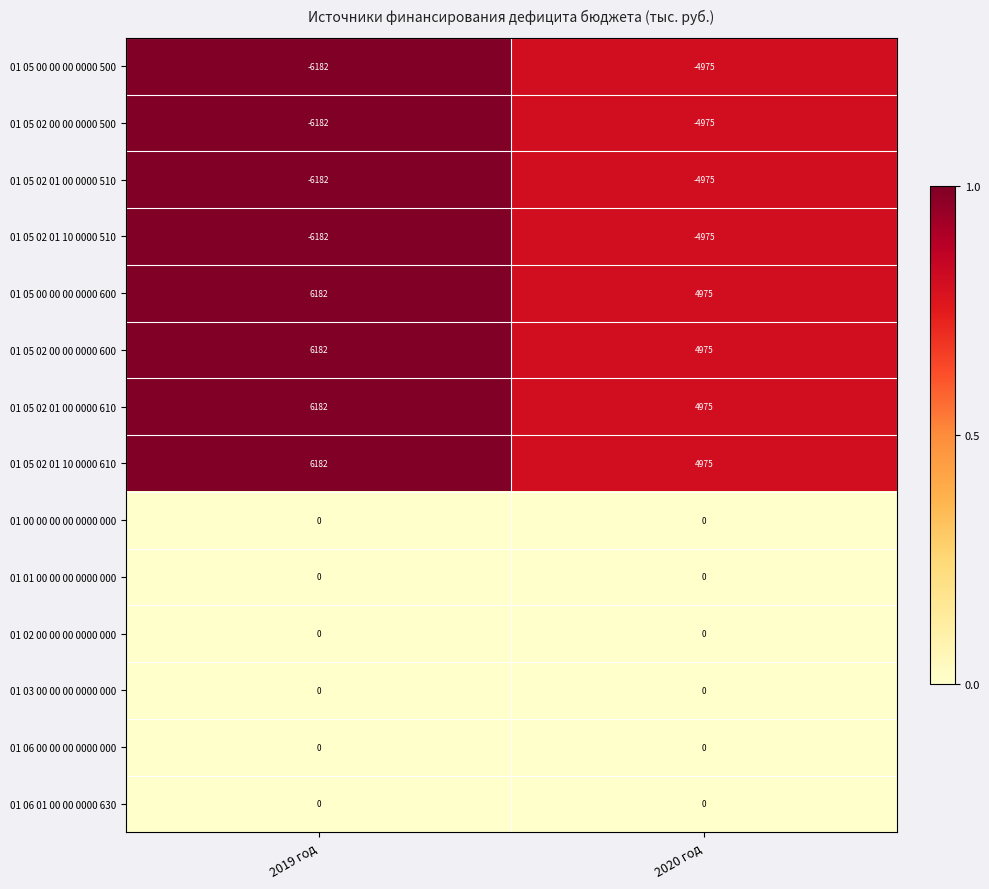

What is the total value across all series at 2020 год?

0